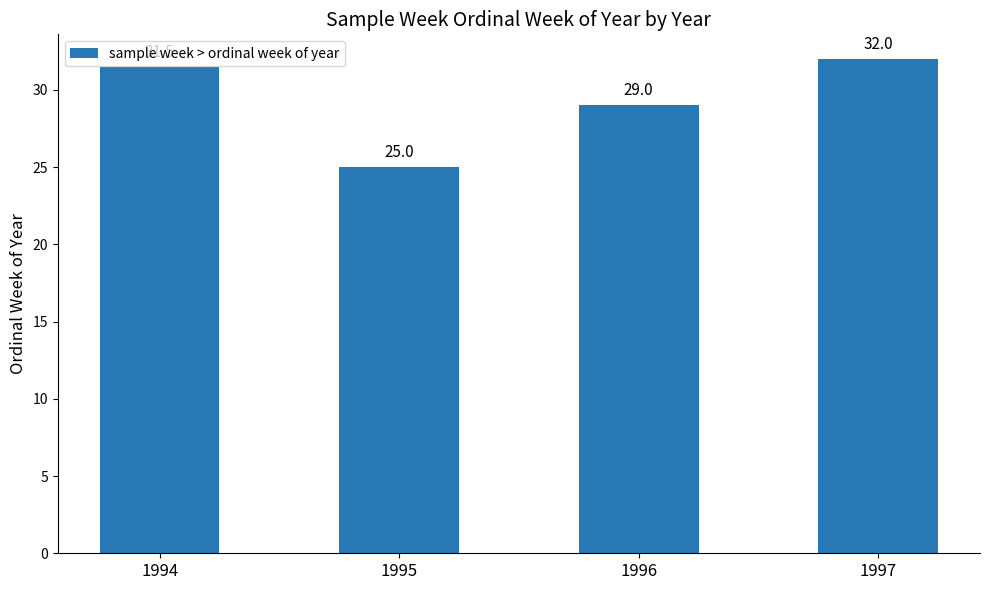

Which has a higher value, 1997 or 1994?

1997